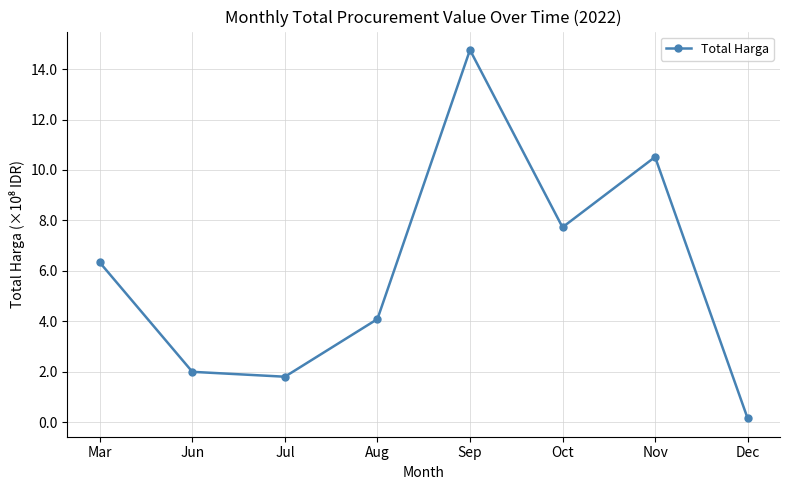

What is the approximate value at Oct?

7.7